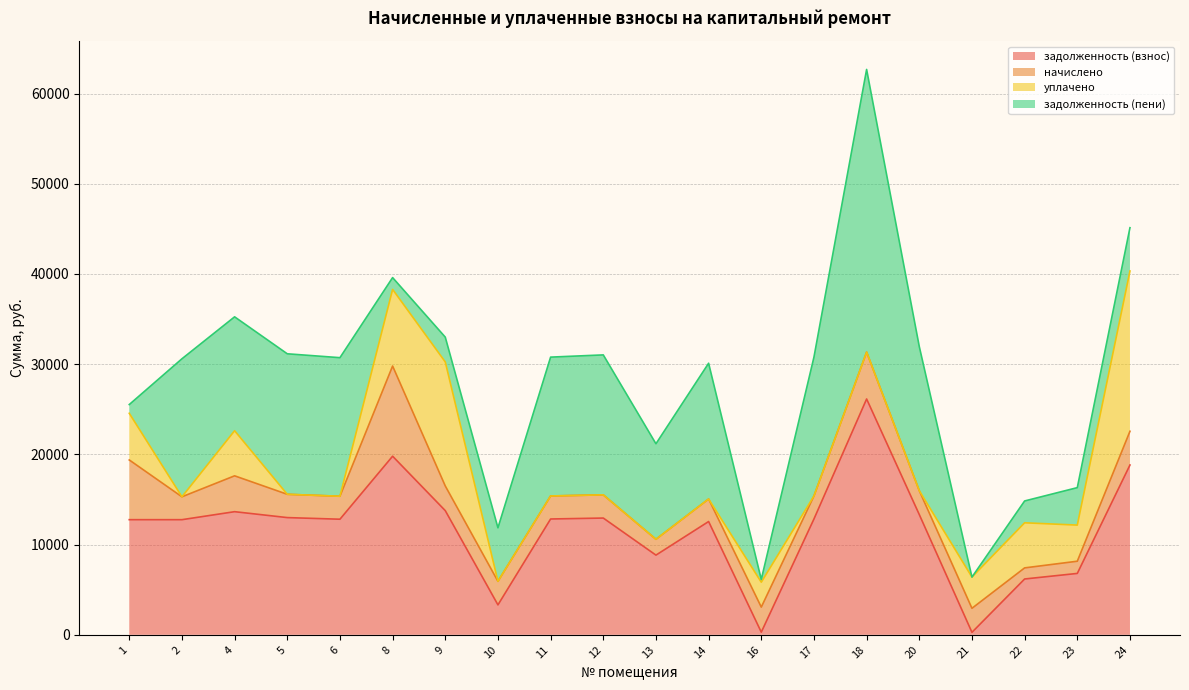

What is the value of the задолженность (взнос) point at the 3rd from the left?

13649.5